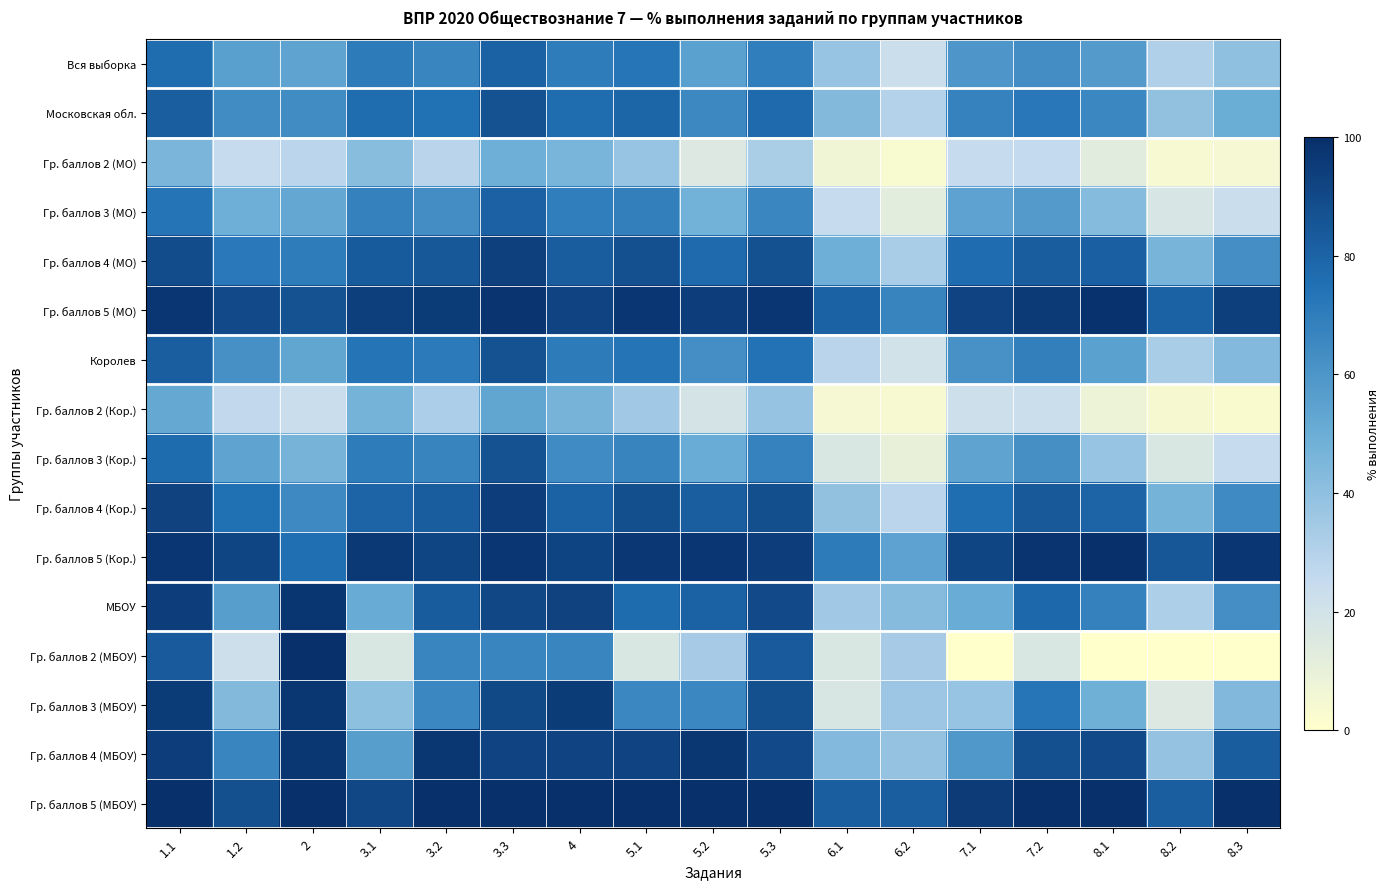

Between 8.2 and 4, which is larger?

4